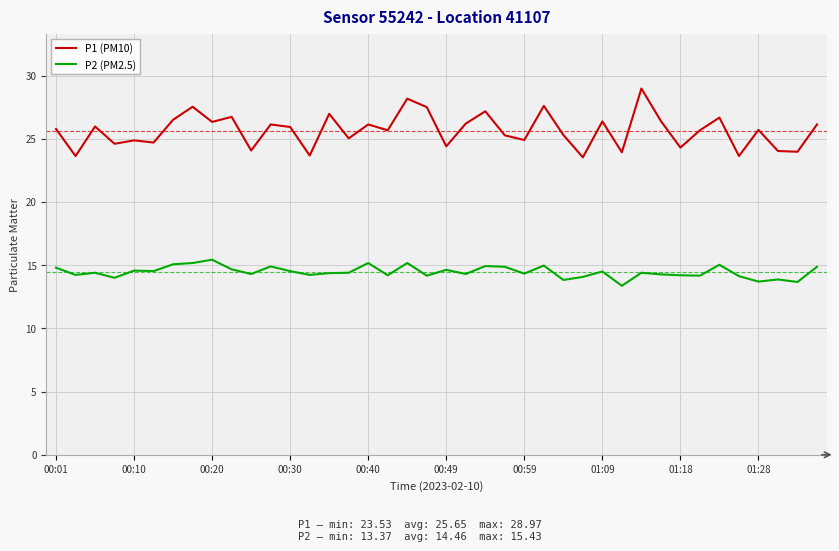

Rank the series by their average value, from highest to lowest.

P1 (PM10), P2 (PM2.5)